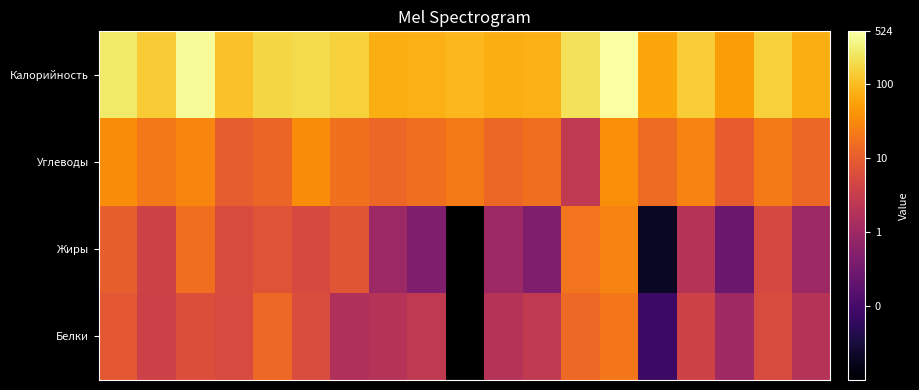

Reading left to right, transcribe all the data shown in this chart.

Белки: 8.7	3.9	6.5	5.5	13.8	6.0	1.6	2.0	2.6	0.0	2.0	2.6	13.9	20.7	0.1	4.0	1.0	5.6	2.0
Жиры: 10.7	4.1	16.3	5.7	7.8	5.1	8.1	1.0	0.4	0.0	1.0	0.4	18.4	28.0	0.0	2.0	0.3	5.0	1.0
Углеводы: 33.9	21.6	29.0	10.3	13.0	33.9	16.9	13.5	16.4	22.4	13.5	16.4	2.6	35.3	15.0	27.0	9.8	22.0	13.5
Калорийность: 271.0	138.8	444.3	112.0	177.3	193.8	157.2	72.5	80.0	90.0	72.5	80.0	231.9	524.0	60.6	145.0	49.4	156.0	72.5